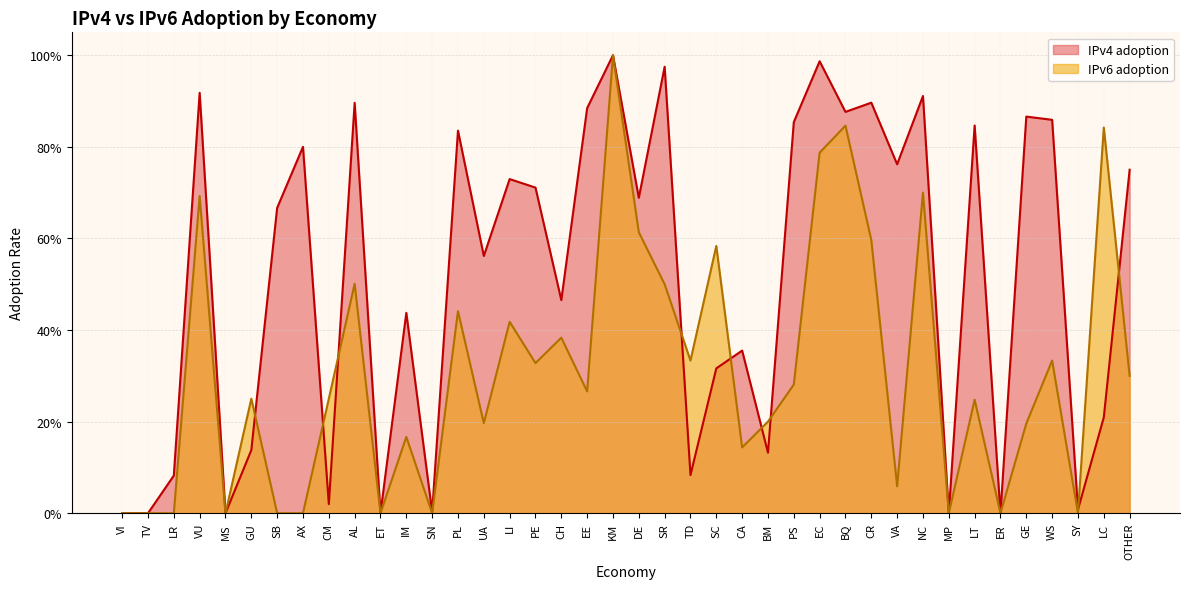

Count the number of data series in this chart.

2